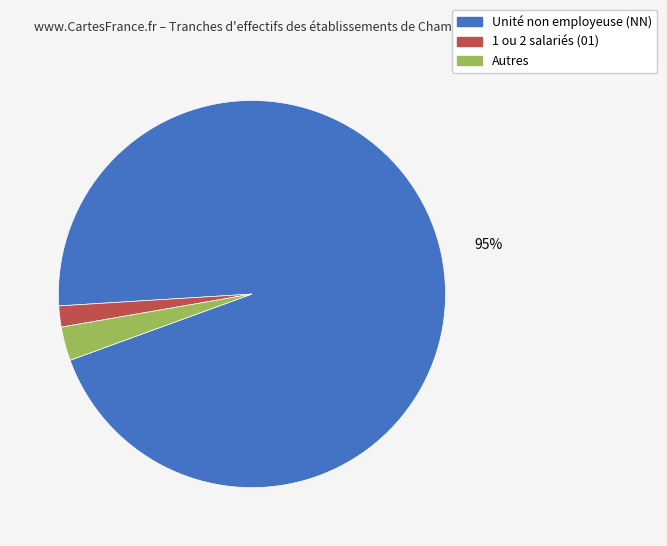

Is there any slice that represents more than half of the pie?

Yes